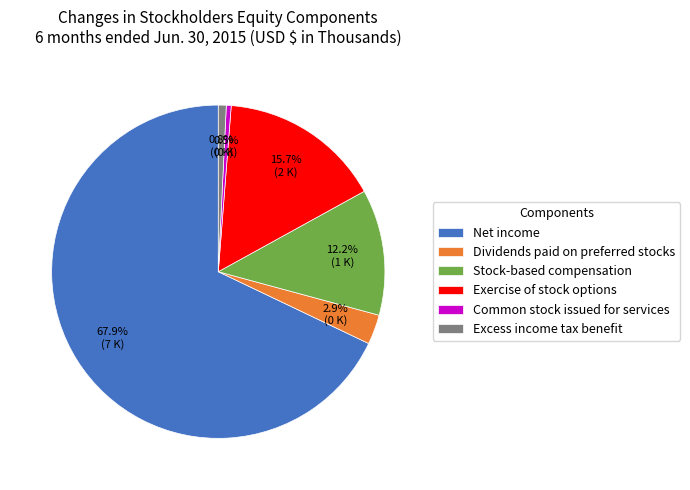

What is the largest slice in the pie chart?

Net income